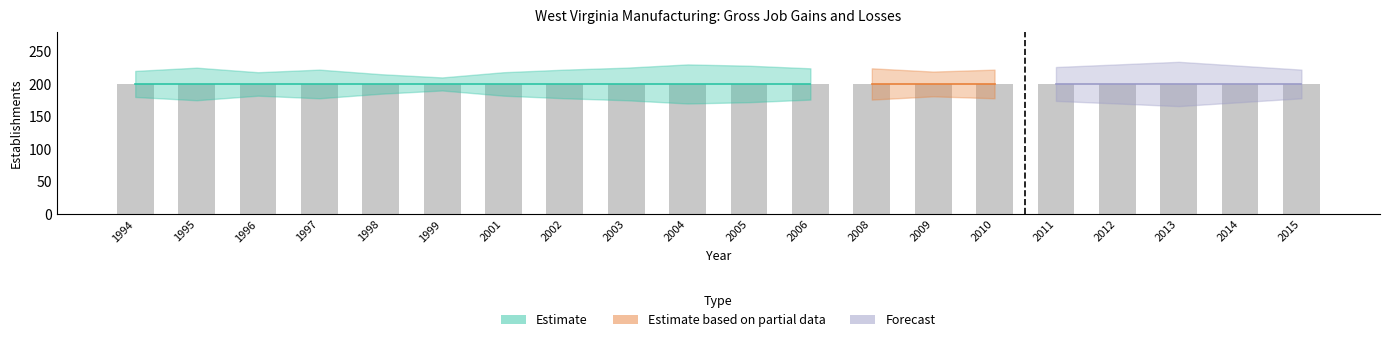

Is it true that Closing establishments equals 0 at 2015?

True